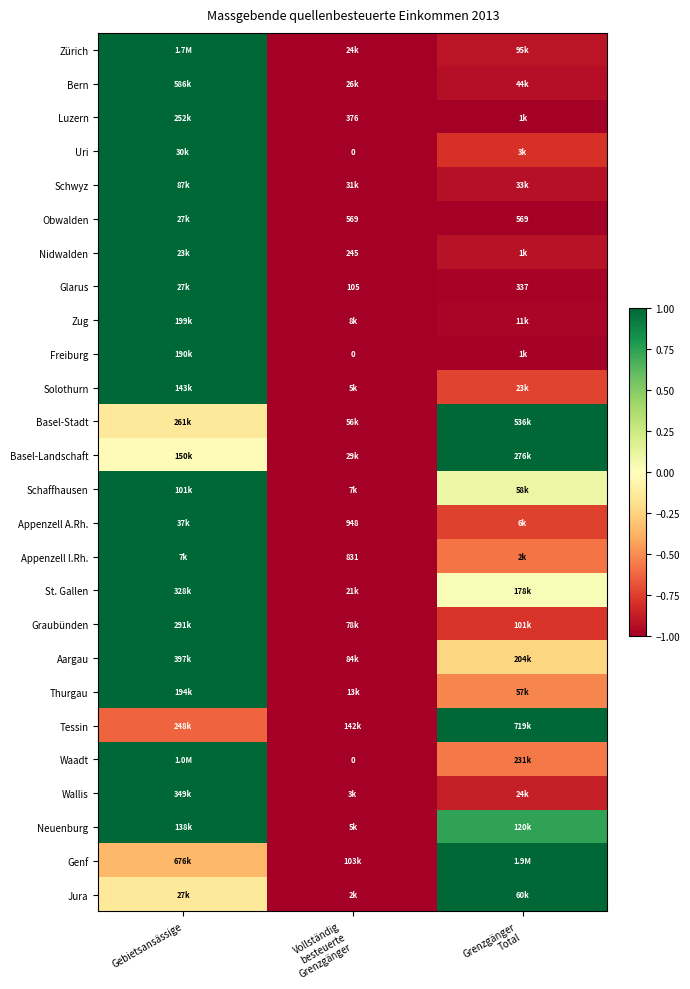

At which label does Aargau reach its peak?

Gebietsansässige